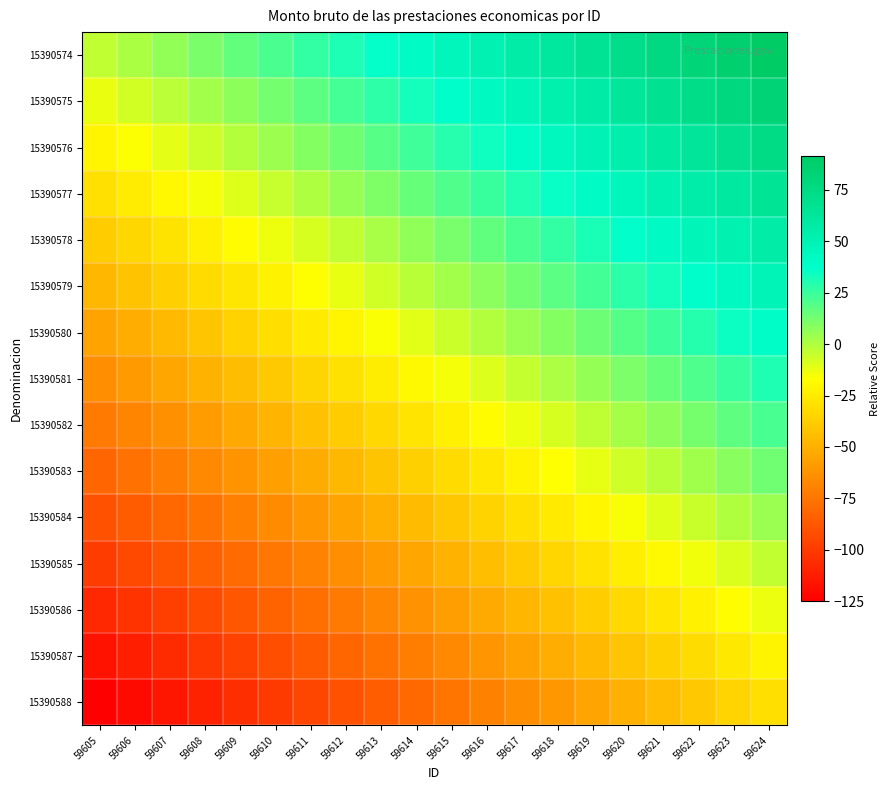

What is the total value across all series at 59621?

235.0